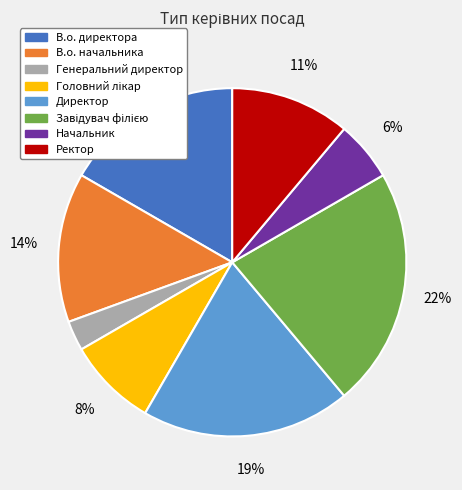

To the nearest percent, what is the difference between the Ректор and В.о. начальника slice percentages?

3%